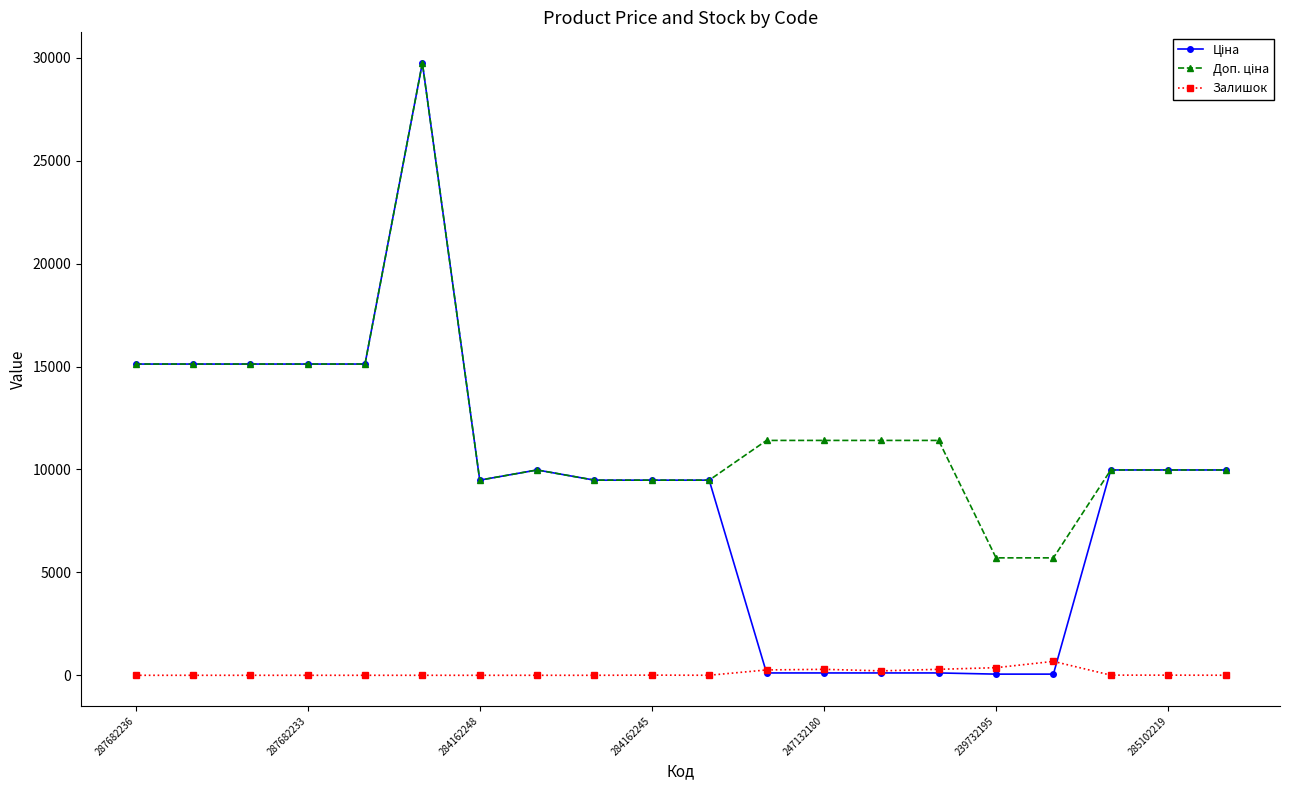

At how many categories does at least one series exceed 8155?

18